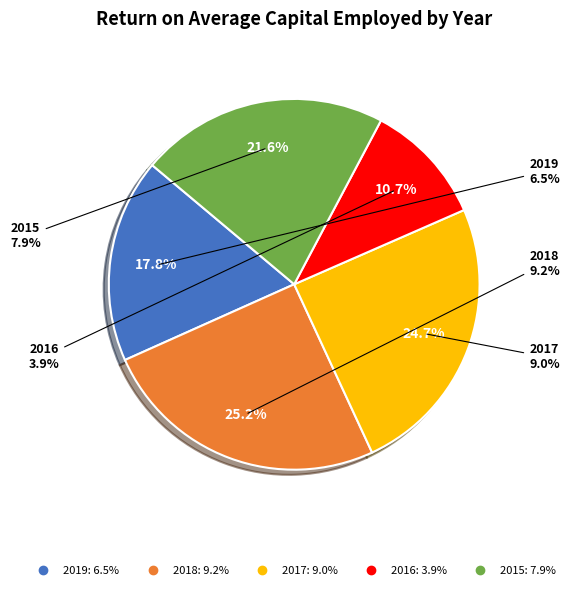

Rank the categories by value from lowest to highest.

2016, 2019, 2015, 2017, 2018